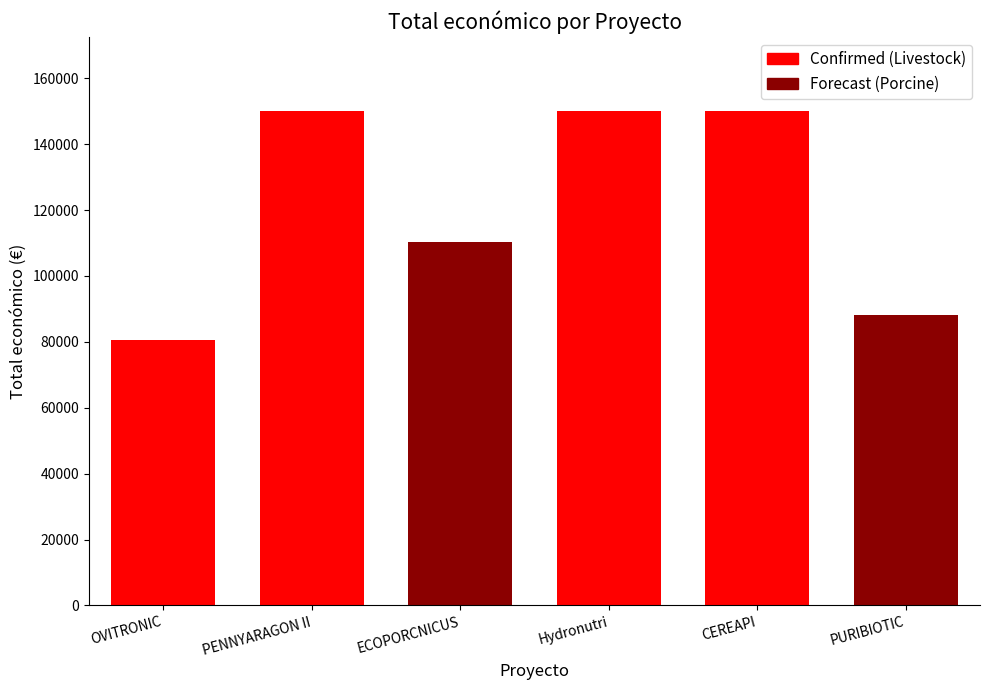

Between Hydronutri and PURIBIOTIC, which is larger?

Hydronutri